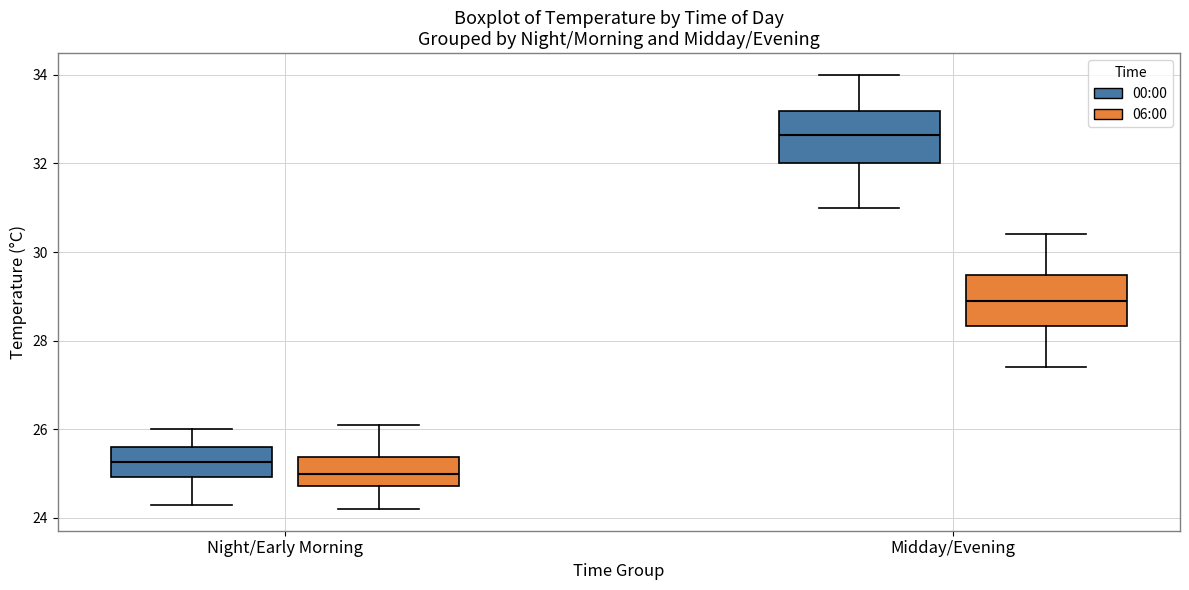

Reading left to right, read every box against the y-axis: the position of its median line, the range the box covers, and the ends of its whiskers. The values are not printed on the chart, so give them approximately, as read against the axis.

Night/Early Morning (00:00): median 25.2, box 25.0 to 25.6, whiskers 24.4 to 26.0
Night/Early Morning (06:00): median 25.0, box 24.8 to 25.4, whiskers 24.2 to 26.2
Midday/Evening (00:00): median 32.6, box 32.0 to 33.2, whiskers 31.0 to 34.0
Midday/Evening (06:00): median 29.0, box 28.4 to 29.4, whiskers 27.4 to 30.4